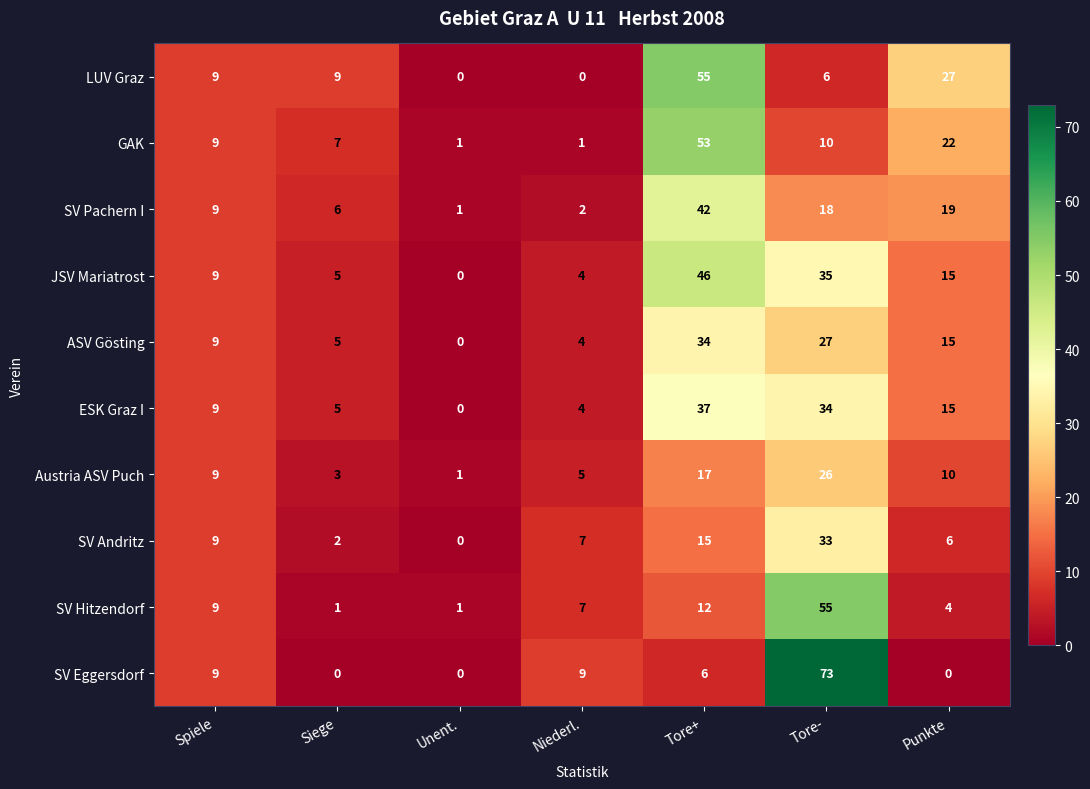

Rank the series at Tore- from highest to lowest value.

SV Eggersdorf, SV Hitzendorf, JSV Mariatrost, ESK Graz I, SV Andritz, ASV Gösting, Austria ASV Puch, SV Pachern I, GAK, LUV Graz